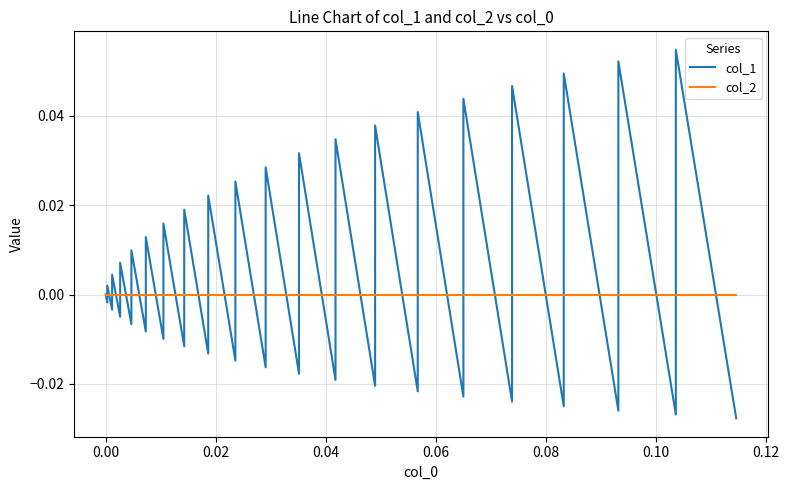

How many lines are shown in the chart?

2